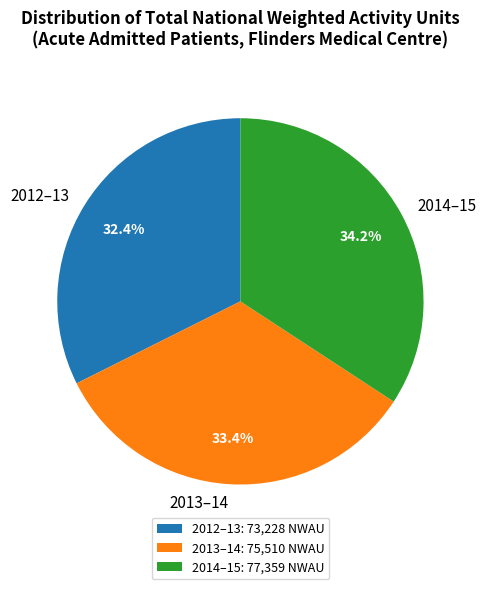

What is the largest slice in the pie chart?

2014–15